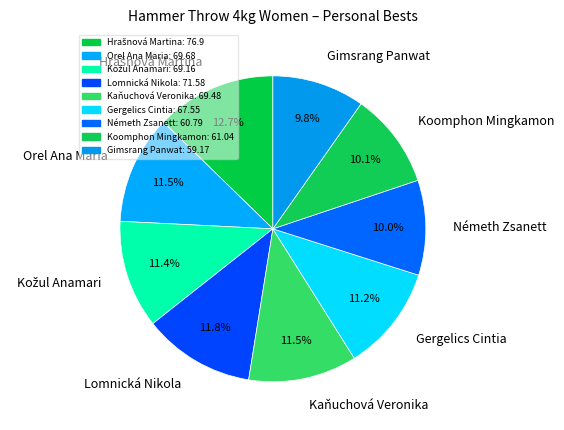

What percentage is the Gergelics Cintia slice, to the nearest percent?

11%